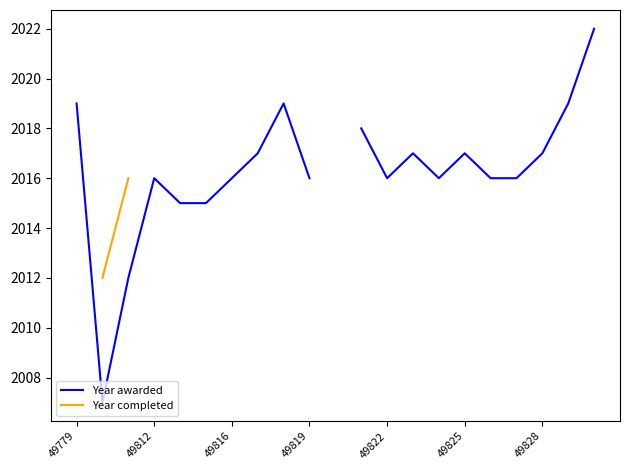

True or false: Year completed and Year awarded cross at least once.

False